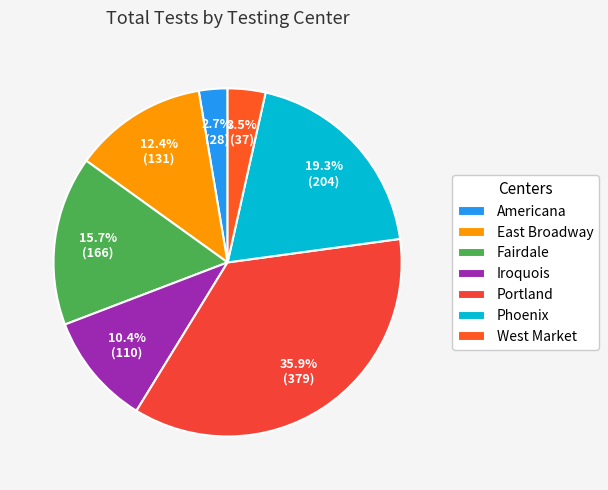

Is it true that Americana is 3% of the pie?

True